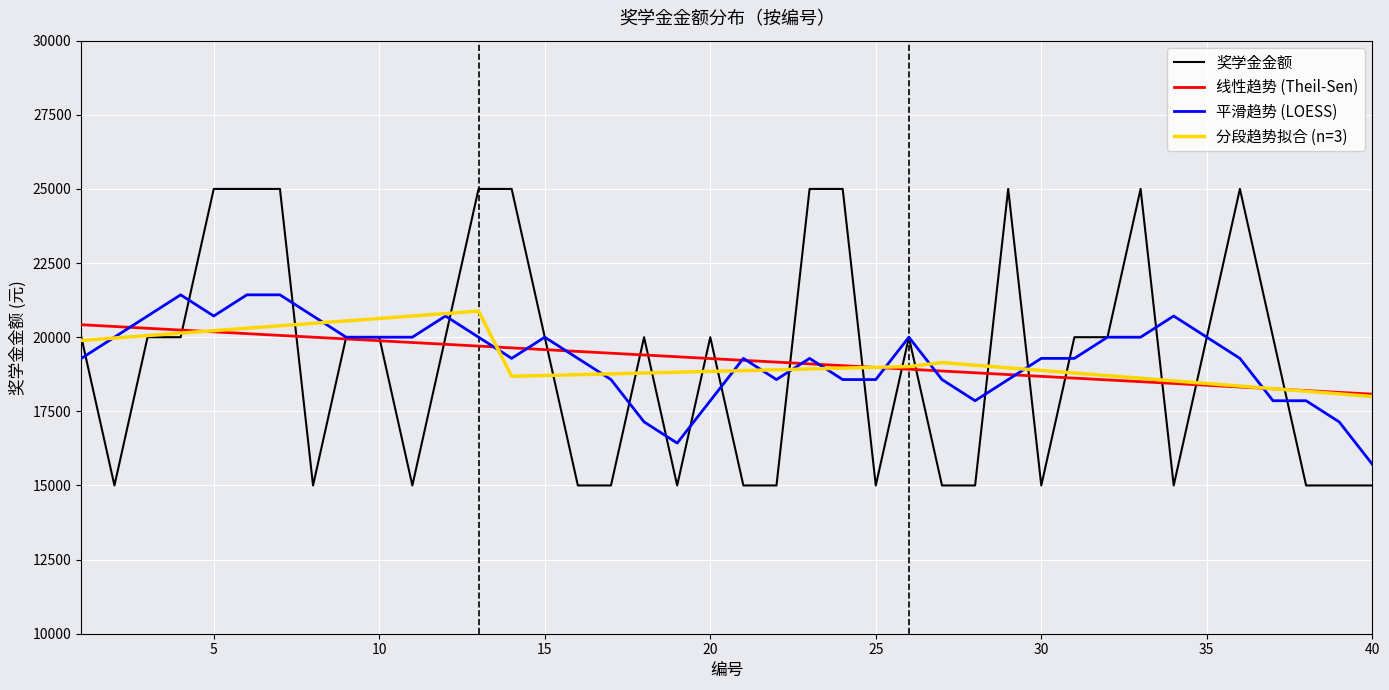

What is the difference between the second highest and minimum values in the 奖学金金额 series?

10000.0